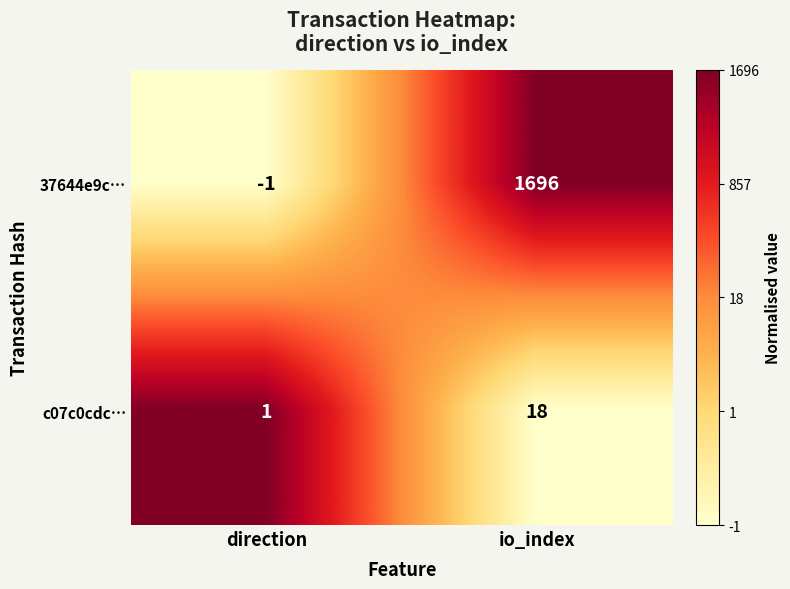

List the series in order of their peak value, highest first.

37644e9c…, c07c0cdc…